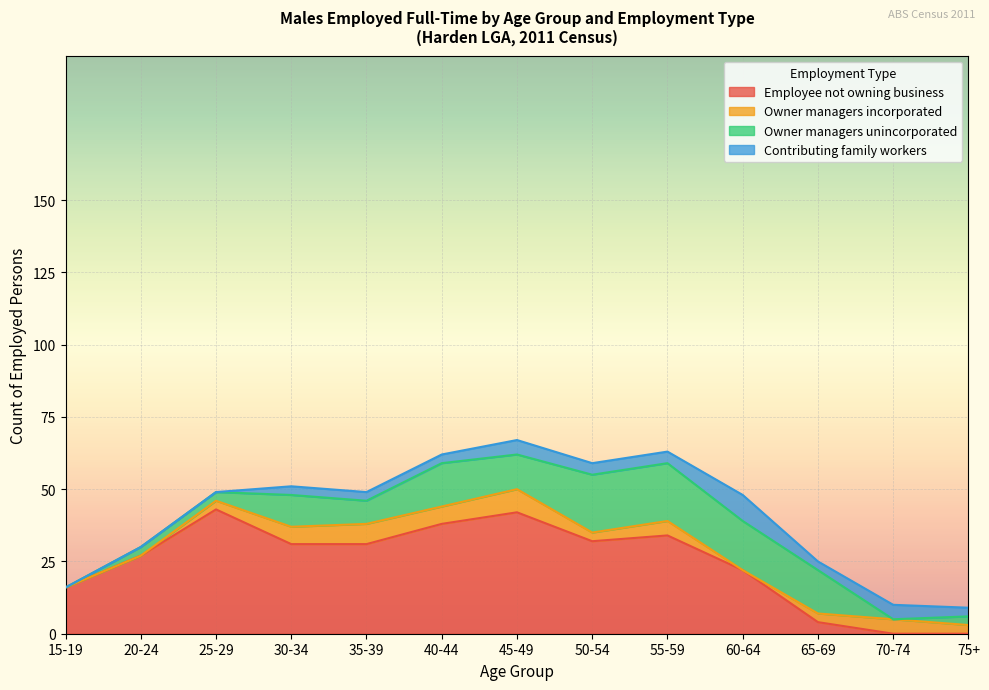

At which category does Owner managers unincorporated reach its first local peak?

30-34